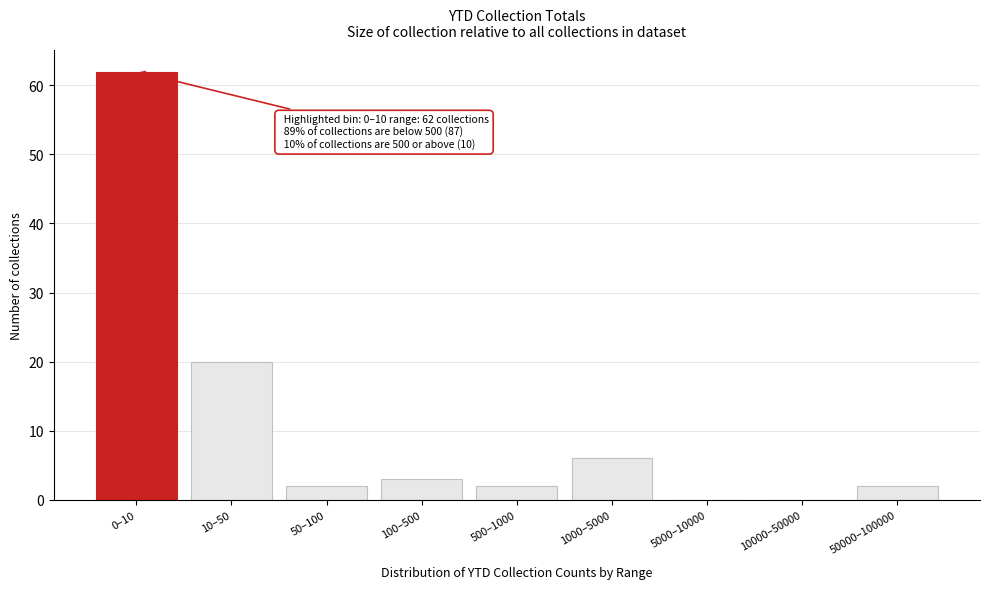

Reading left to right, list all the values displayed in this chart.

0–10=62	10–50=20	50–100=2	100–500=3	500–1000=2	1000–5000=6	5000–10000=0	10000–50000=0	50000–100000=2